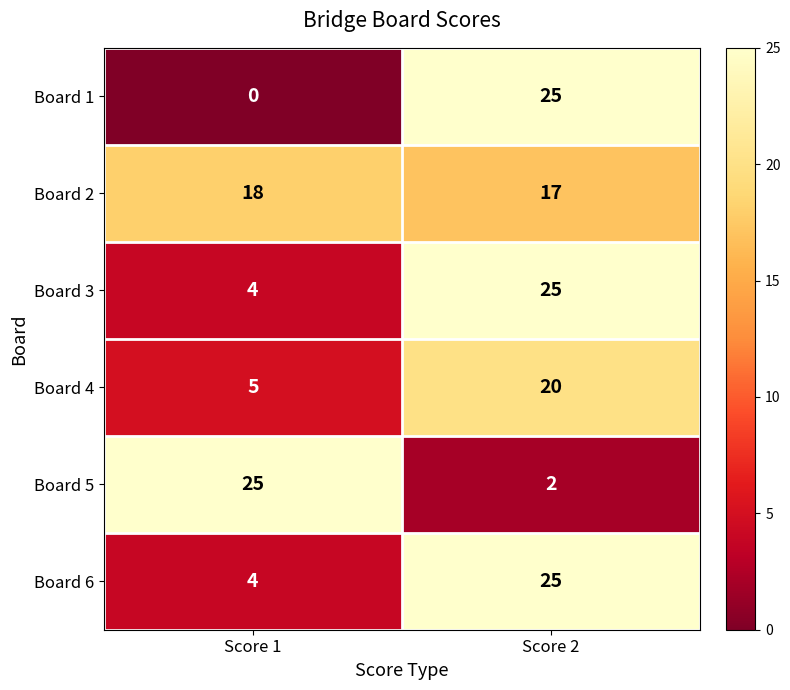

At which label is Board 1 closest to 12?

Score 1